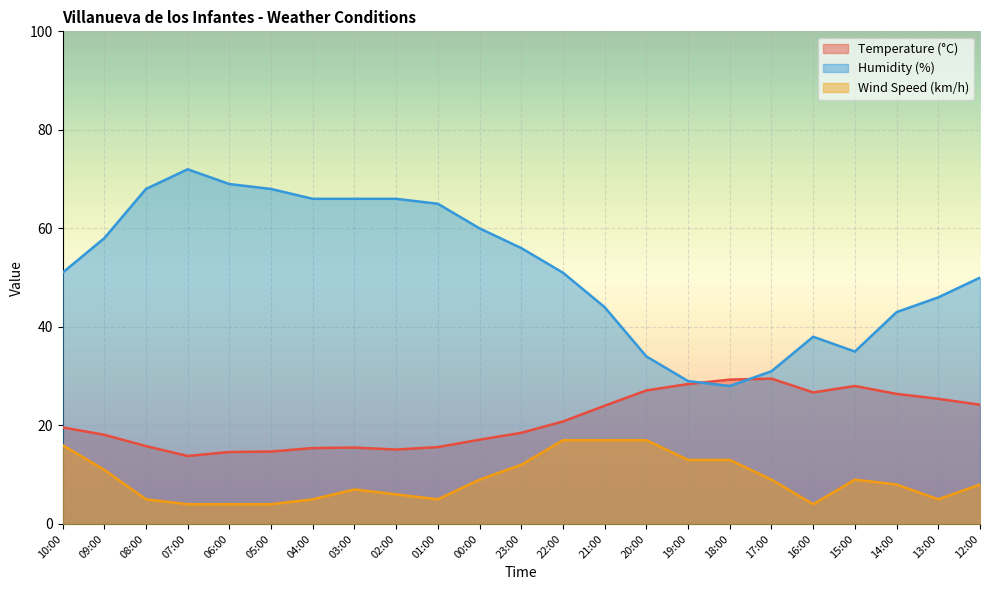

How many times do Temperature (°C) and Humidity (%) cross each other?

2